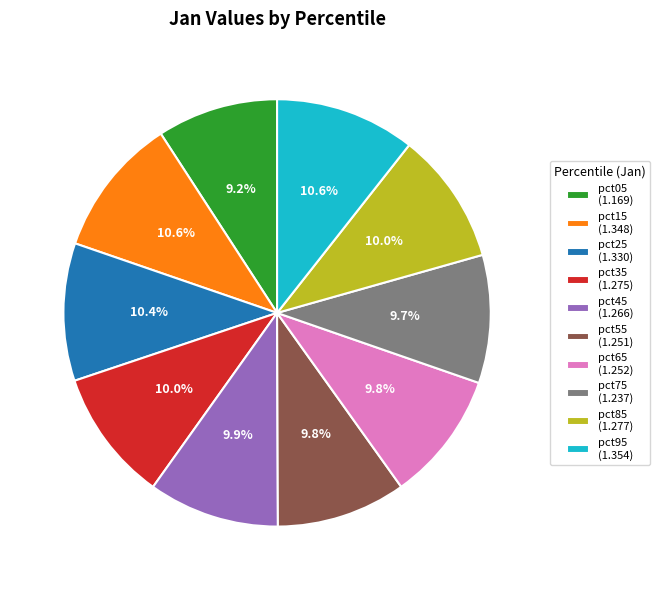

True or false: pct55 accounts for 3% of the total.

False